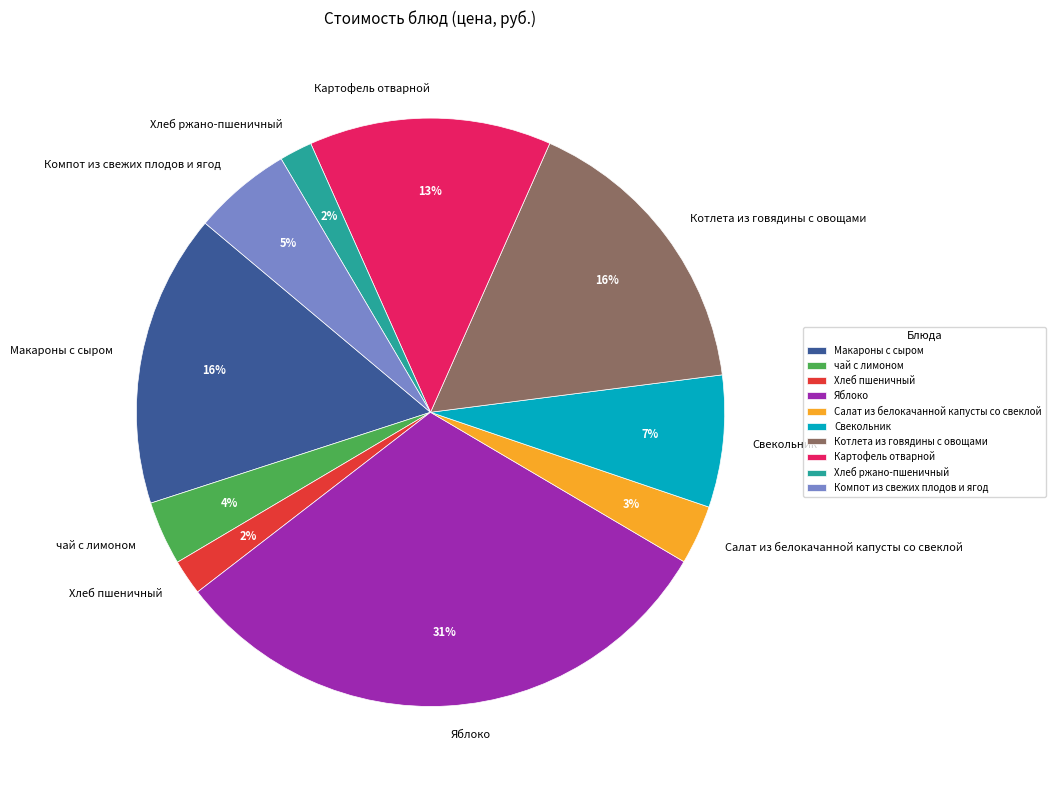

Between чай с лимоном and Компот из свежих плодов и ягод, which is larger?

Компот из свежих плодов и ягод